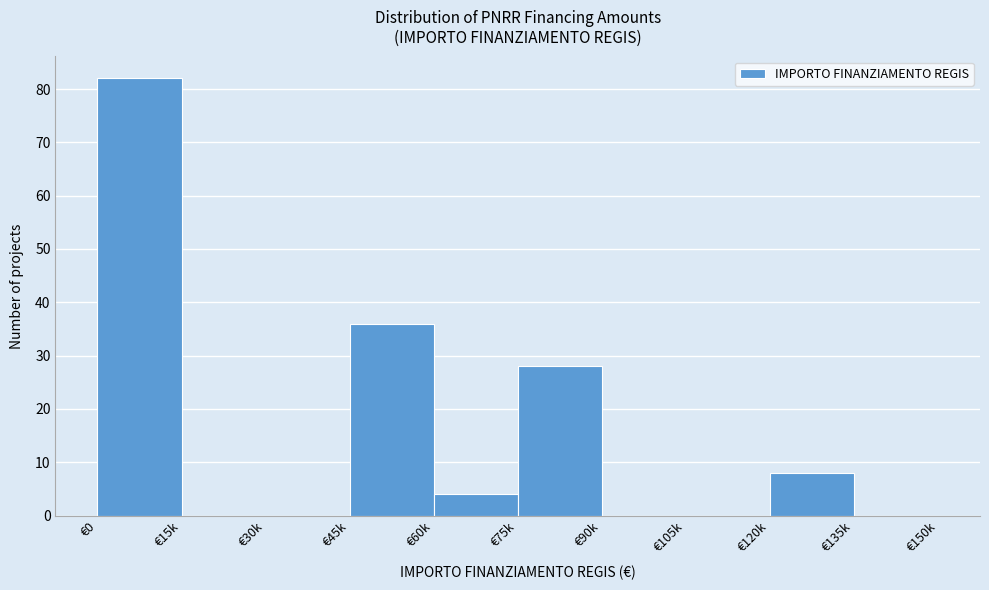

Reading right to left, transcribe all the data shown in this chart.

€135k=0	€120k=8	€105k=0	€90k=0	€75k=28	€60k=4	€45k=36	€30k=0	€15k=0	€0=82